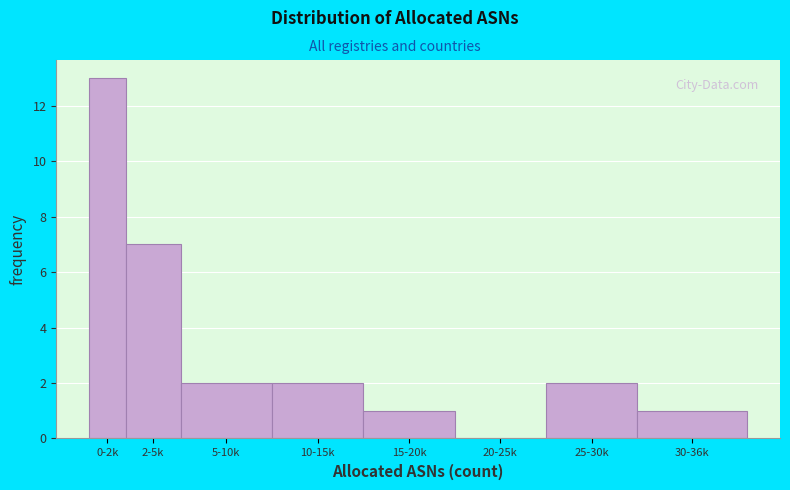

Reading right to left, extract all data points from this chart.

30-36k=1	25-30k=2	20-25k=0	15-20k=1	10-15k=2	5-10k=2	2-5k=7	0-2k=13